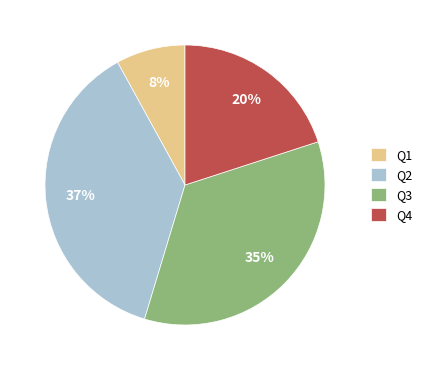

How many slices are in this pie chart?

4